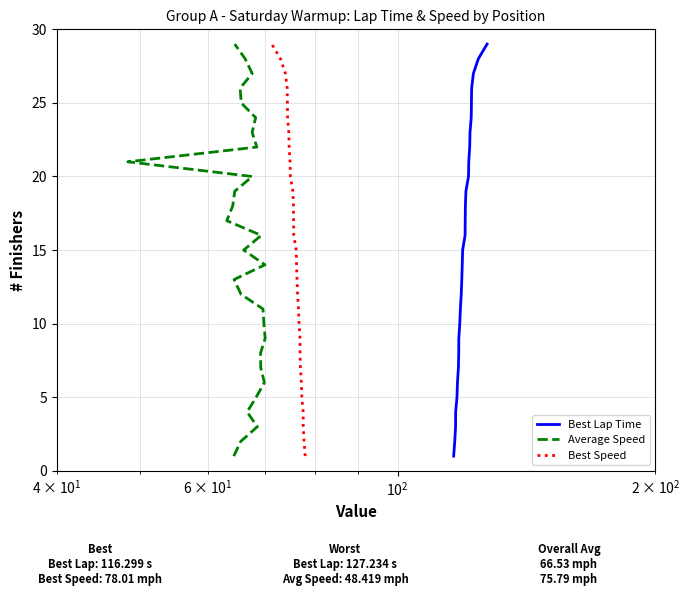

What is the maximum value for Best Lap Time?

29